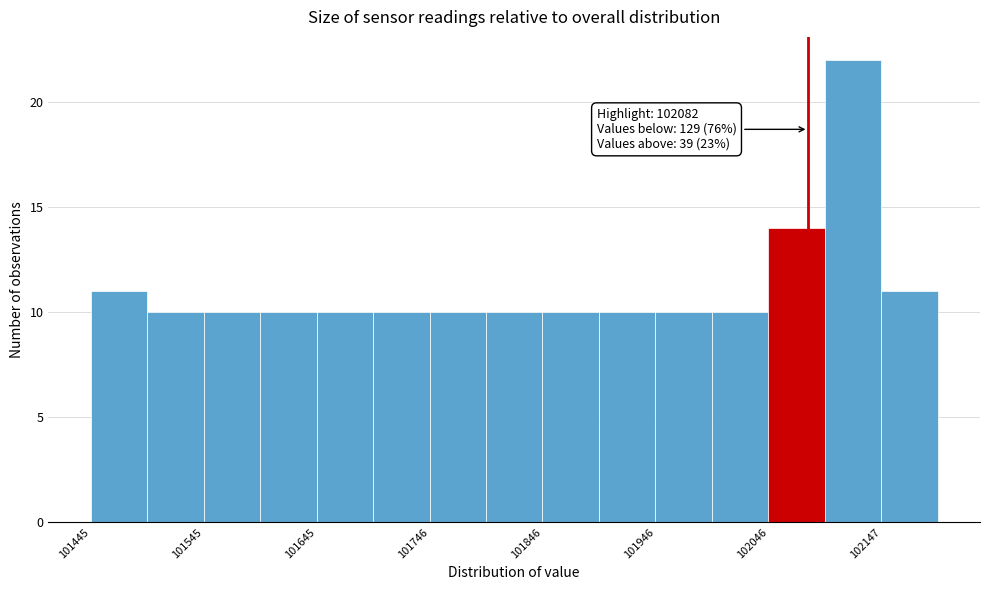

Read against the x-axis, roughly where is the centre of the tallest bar?

102120